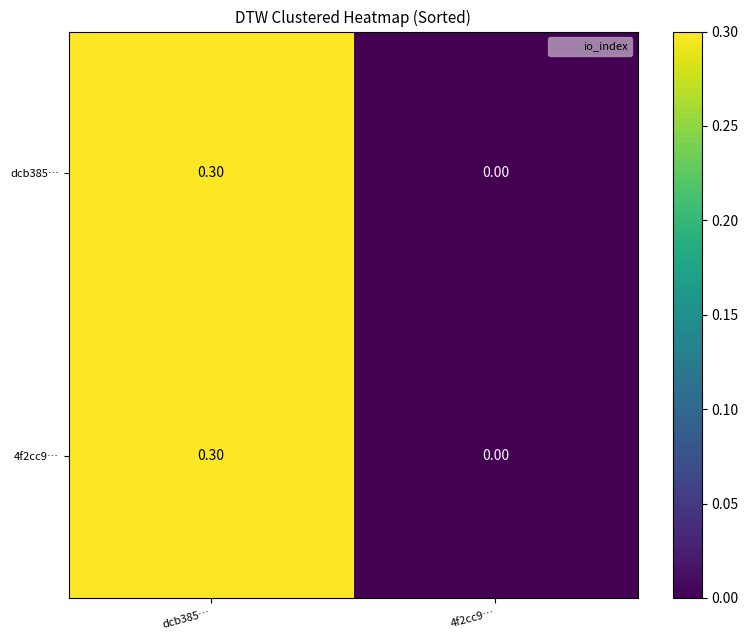

What is the sum of the 4f2cc9… values at dcb385… and 4f2cc9…?

0.3